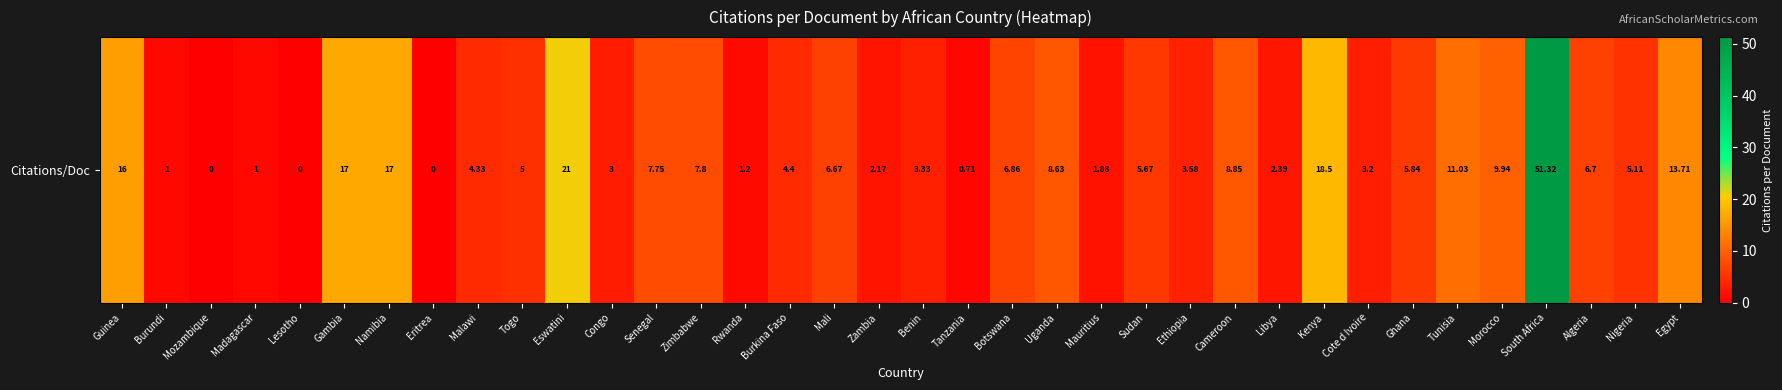

Reading left to right, list all the values displayed in this chart.

Guinea=16.0	Burundi=1.0	Mozambique=0.0	Madagascar=1.0	Lesotho=0.0	Gambia=17.0	Namibia=17.0	Eritrea=0.0	Malawi=4.3	Togo=5.0	Eswatini=21.0	Congo=3.0	Senegal=7.8	Zimbabwe=7.8	Rwanda=1.2	Burkina Faso=4.4	Mali=6.7	Zambia=2.2	Benin=3.3	Tanzania=0.7	Botswana=6.9	Uganda=8.6	Mauritius=1.9	Sudan=5.7	Ethiopia=3.6	Cameroon=8.8	Libya=2.4	Kenya=18.5	Cote d Ivoire=3.2	Ghana=5.8	Tunisia=11.0	Morocco=9.9	South Africa=51.3	Algeria=6.7	Nigeria=5.1	Egypt=13.7